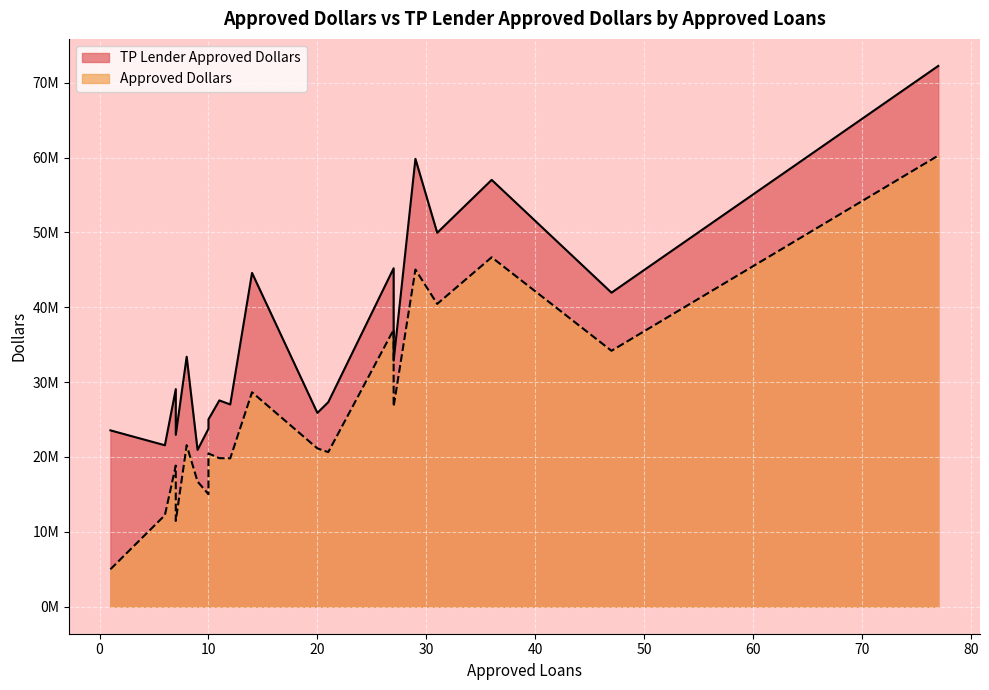

What is the difference between the highest and lowest values at 10?

4557306